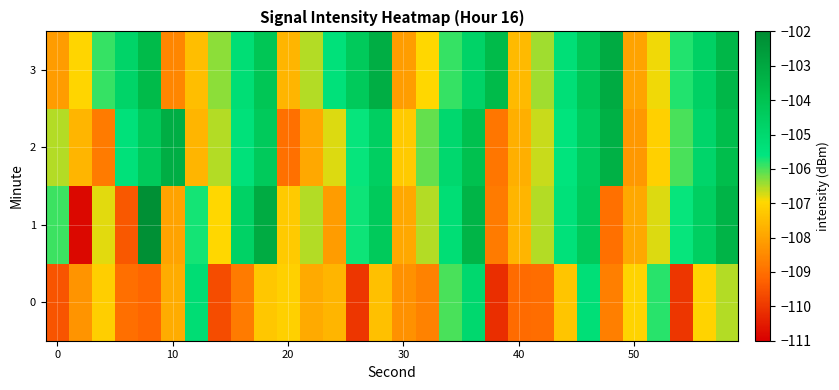

What is the minimum value shown in the chart?

-110.9